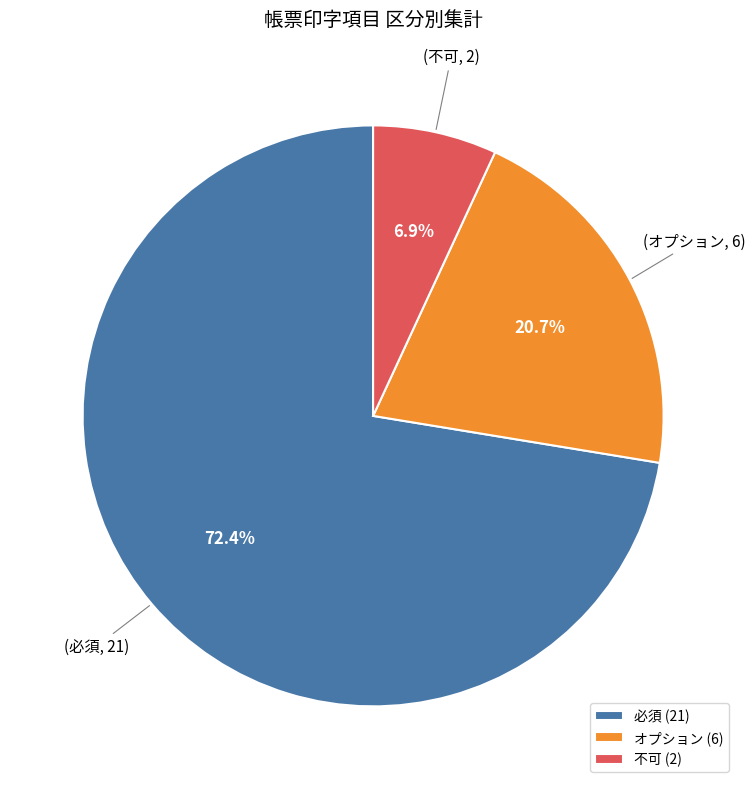

Is the sum of 不可 and オプション greater than half?

No